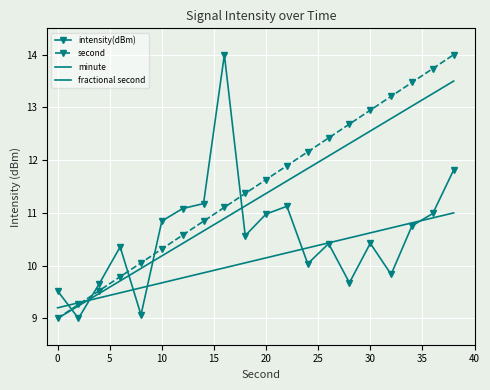

What is the value of the second point at the 4th from the left?

9.8